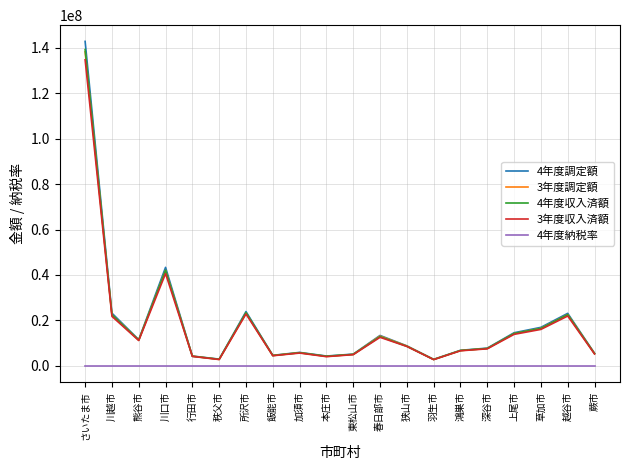

What is the greatest value displayed?

142867670.0